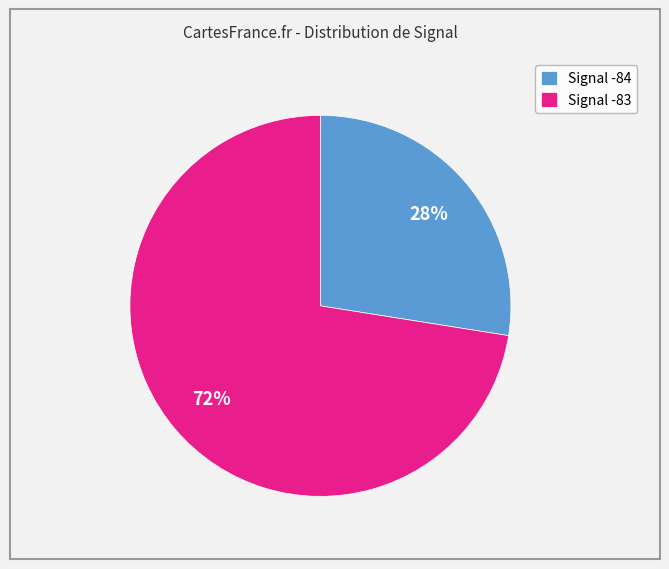

Is there a majority slice in this chart?

Yes